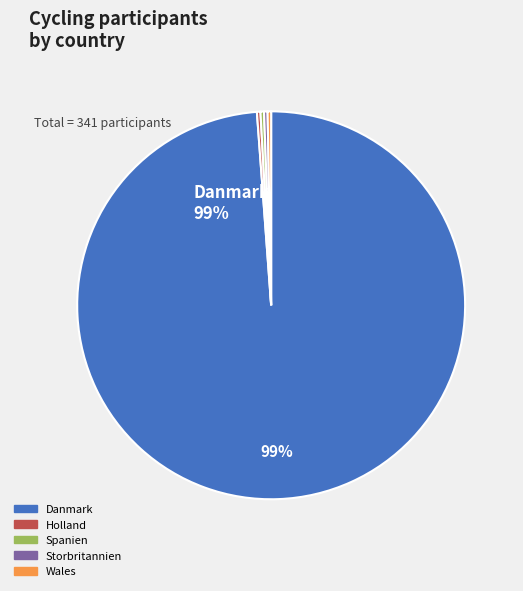

The Spanien slice represents 0% of the pie. True or false?

True